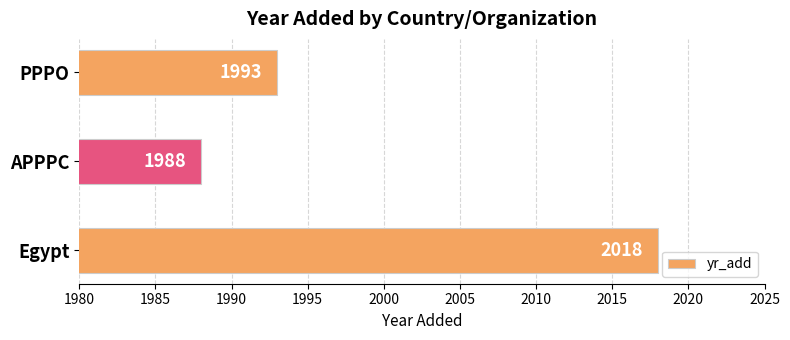

Does the chart contain any negative values?

No